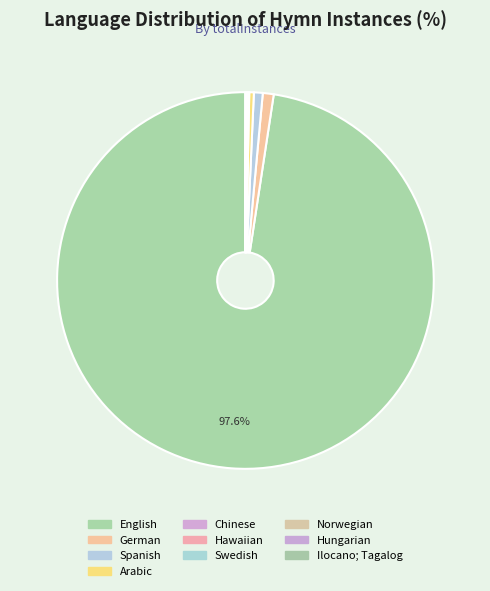

Is it true that Ilocano; Tagalog is 11% of the pie?

False